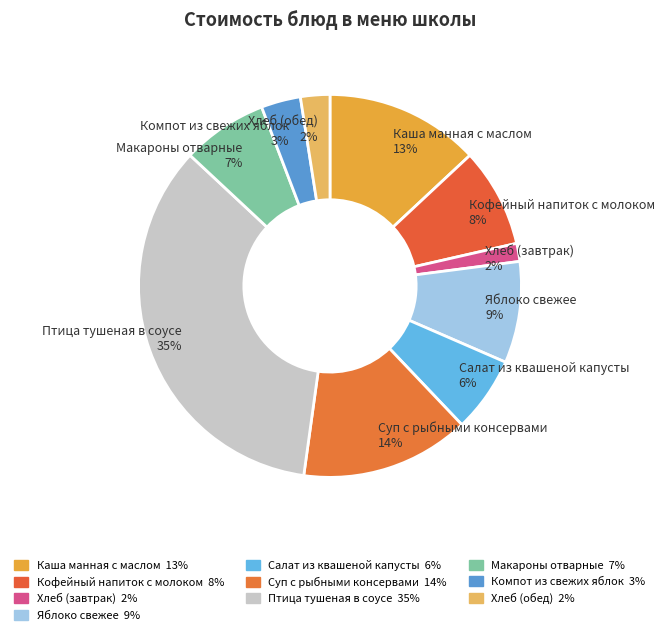

How many segments does this pie chart have?

10